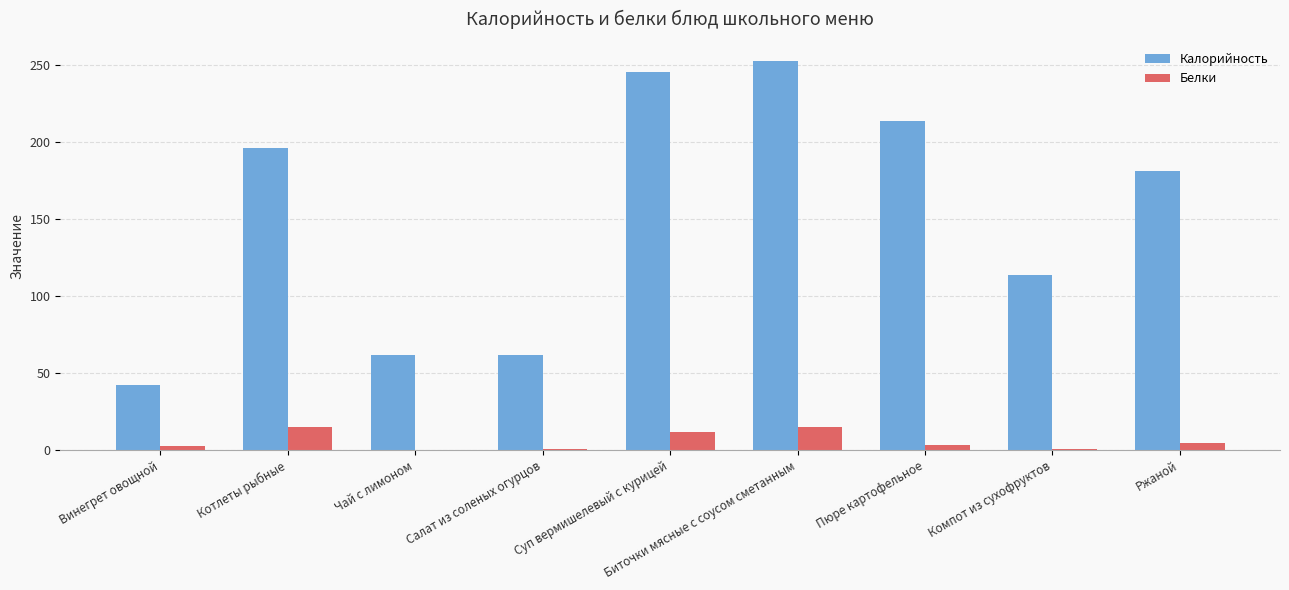

What is the sum of all Калорийность values?

1369.1